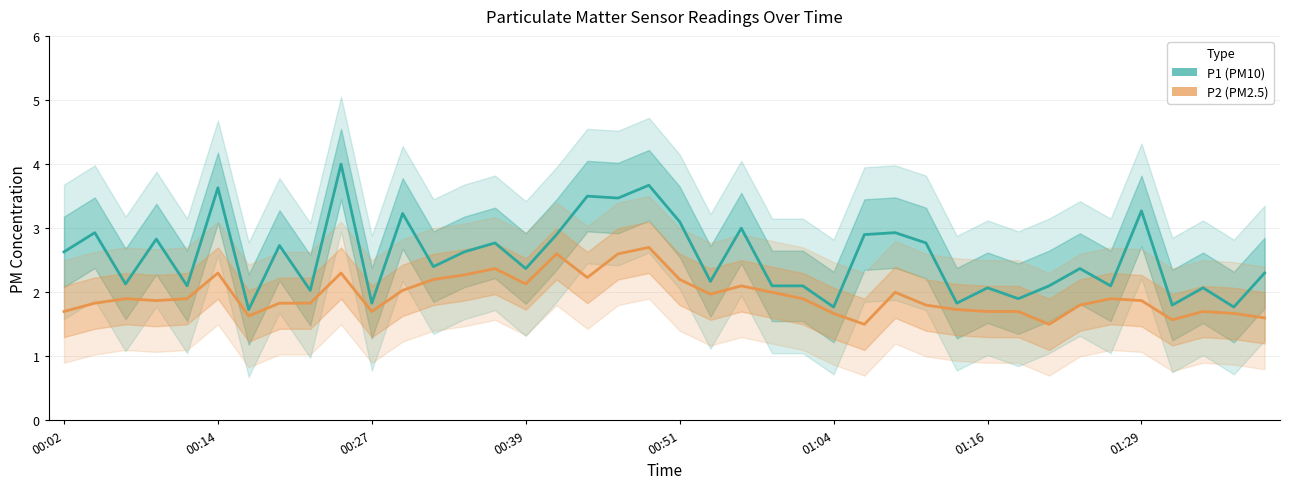

What value does the P2 (PM2.5) series have at 01:29?

1.9